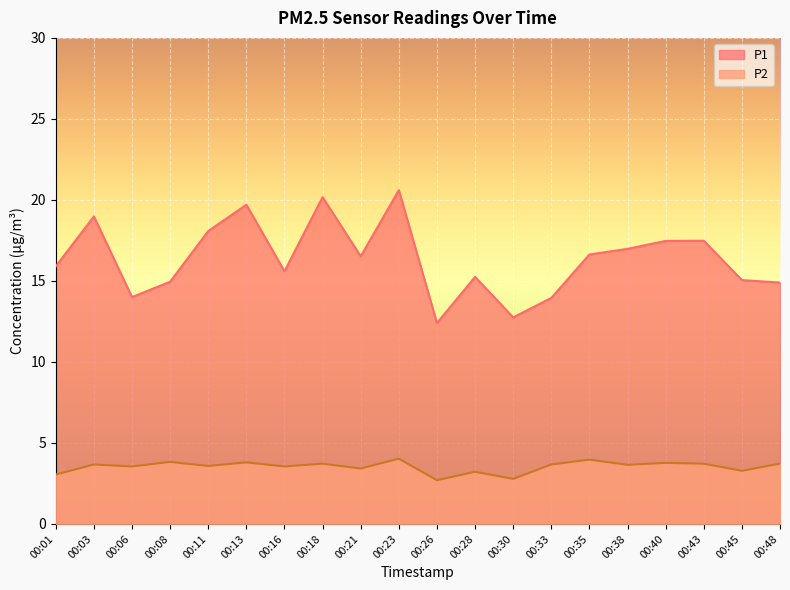

What is the highest value of the P1 series?

20.6